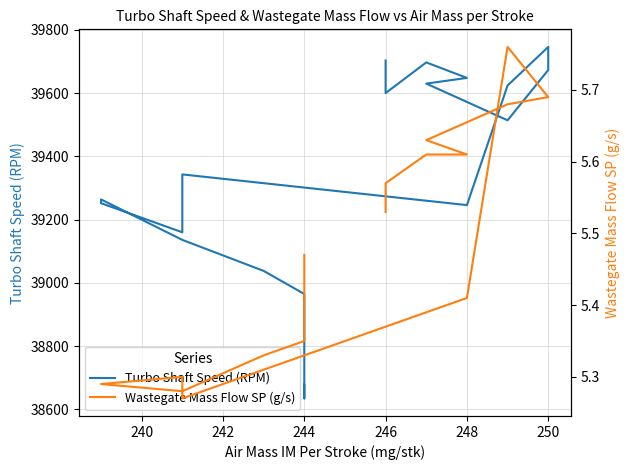

True or false: Wastegate Mass Flow SP (g/s) and Turbo Shaft Speed (RPM) intersect in this chart.

False